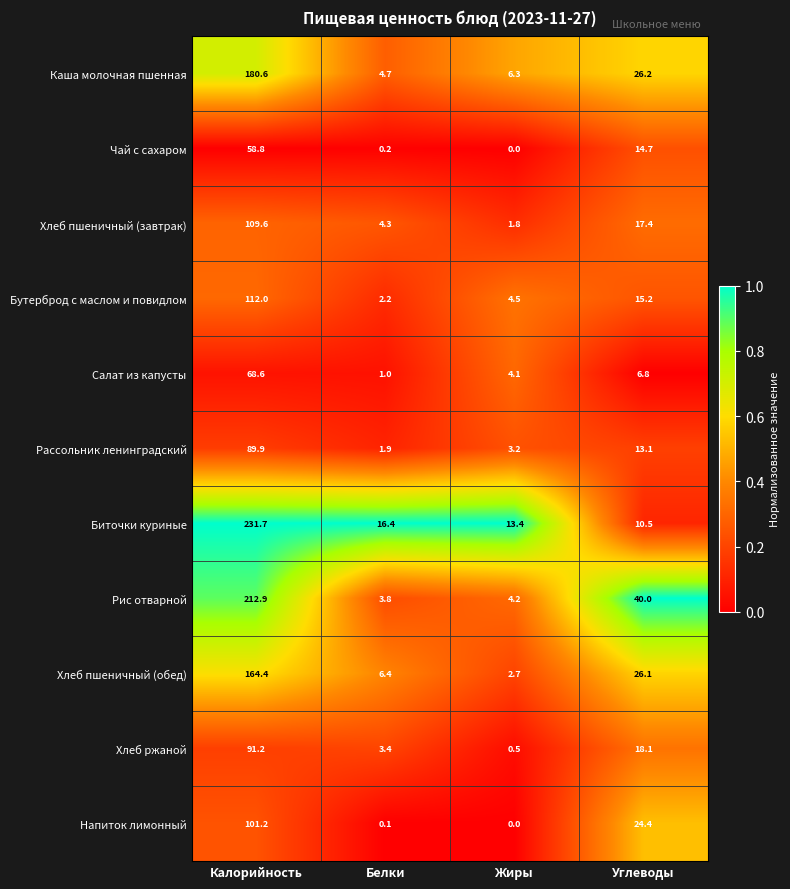

What is the greatest value displayed?

231.7